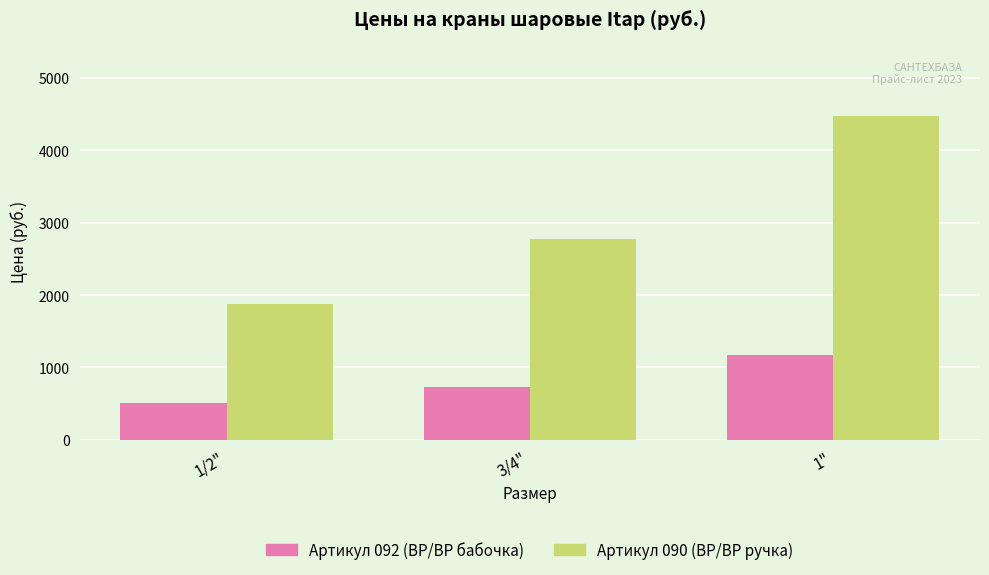

At which label is Артикул 092 (ВР/ВР бабочка) closest to 834?

3/4"